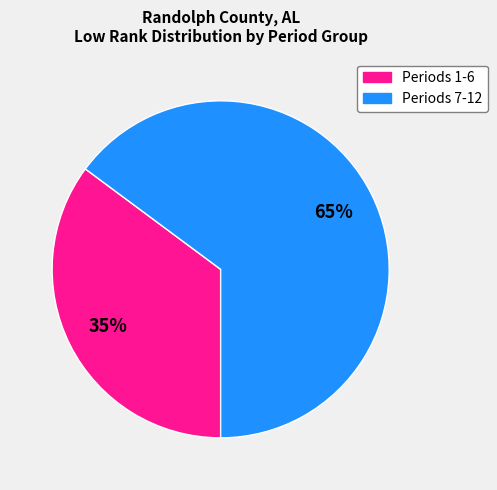

To the nearest percent, what is the difference between the largest and smallest slice percentages?

30%